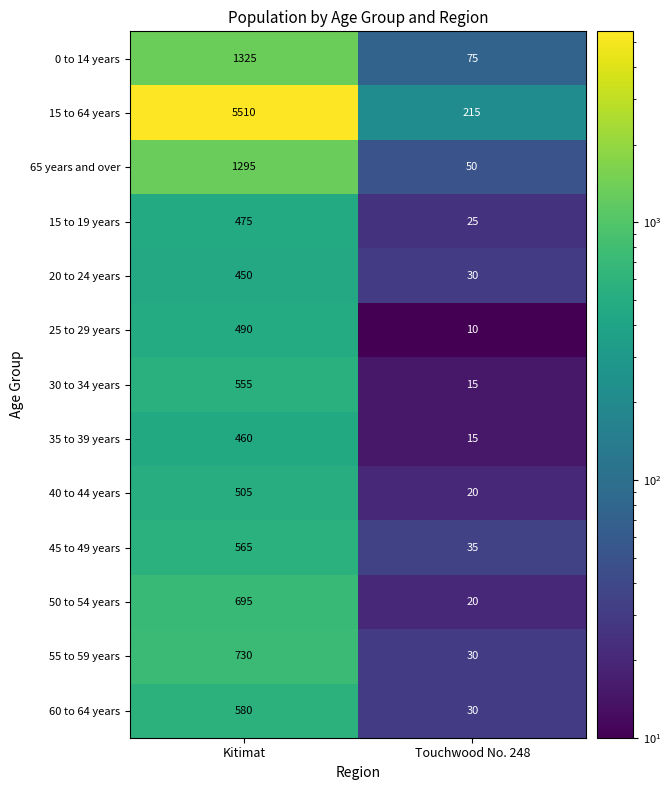

List the series in order of their peak value, lowest first.

20 to 24 years, 35 to 39 years, 15 to 19 years, 25 to 29 years, 40 to 44 years, 30 to 34 years, 45 to 49 years, 60 to 64 years, 50 to 54 years, 55 to 59 years, 65 years and over, 0 to 14 years, 15 to 64 years